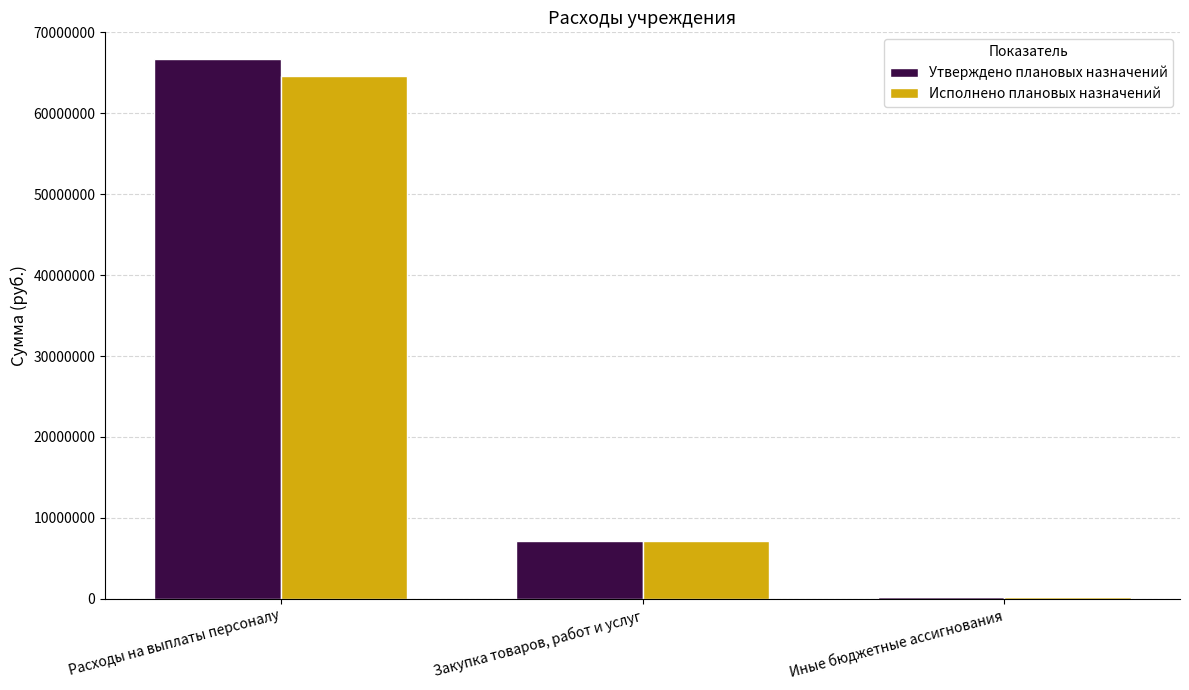

What is the value of the Утверждено плановых назначений bar at the 1st from the left?

66669069.1